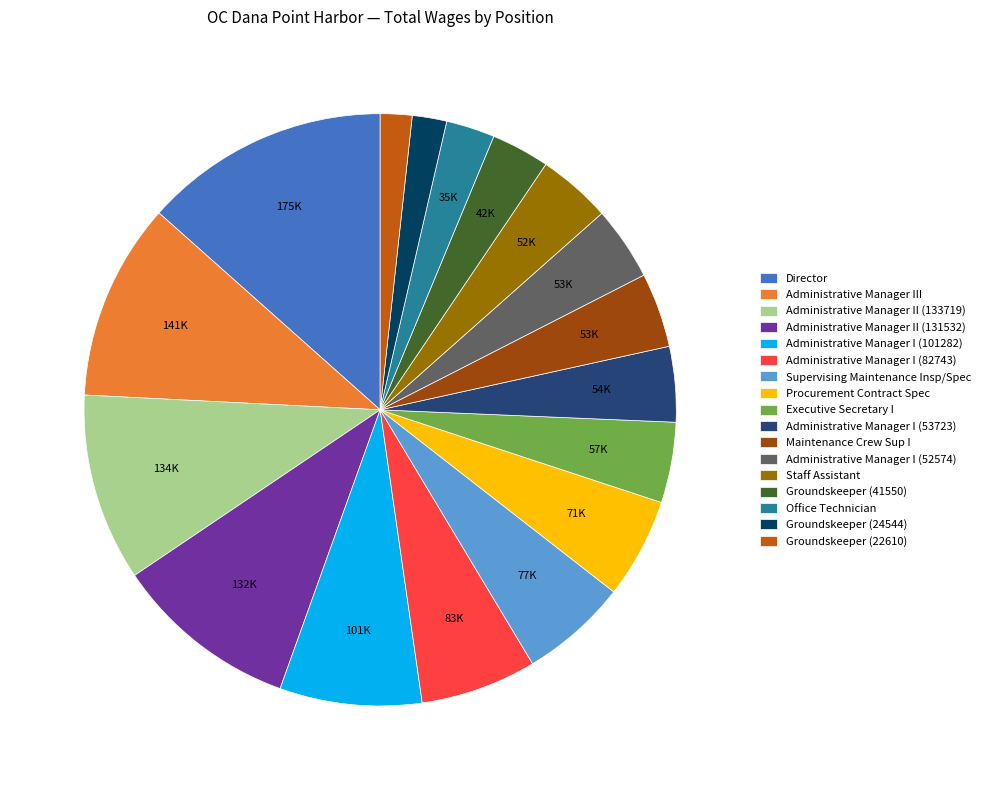

Is Administrative Manager II (133719) the majority of the pie?

No